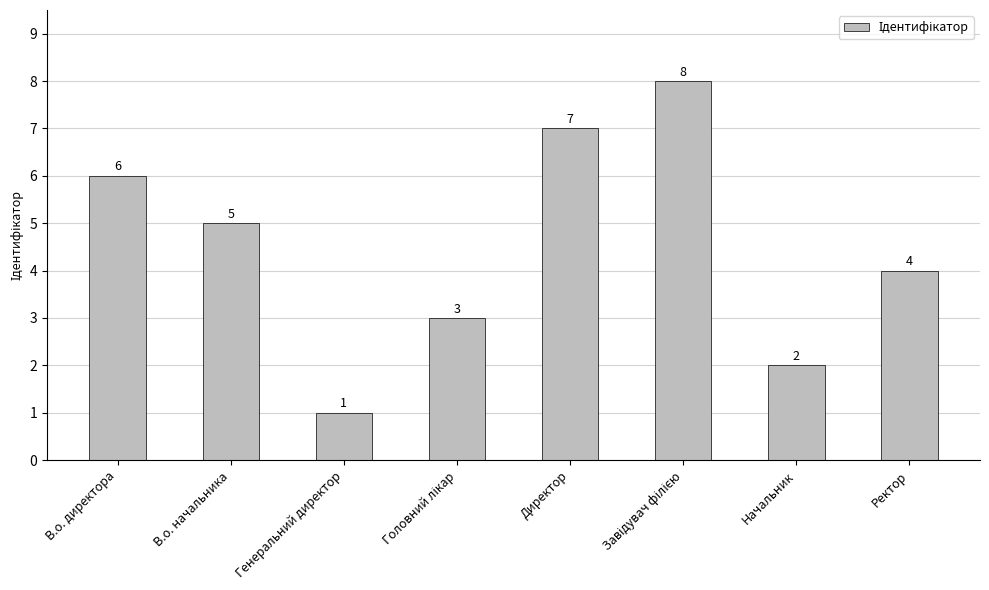

Reading left to right, transcribe all the data shown in this chart.

6	5	1	3	7	8	2	4